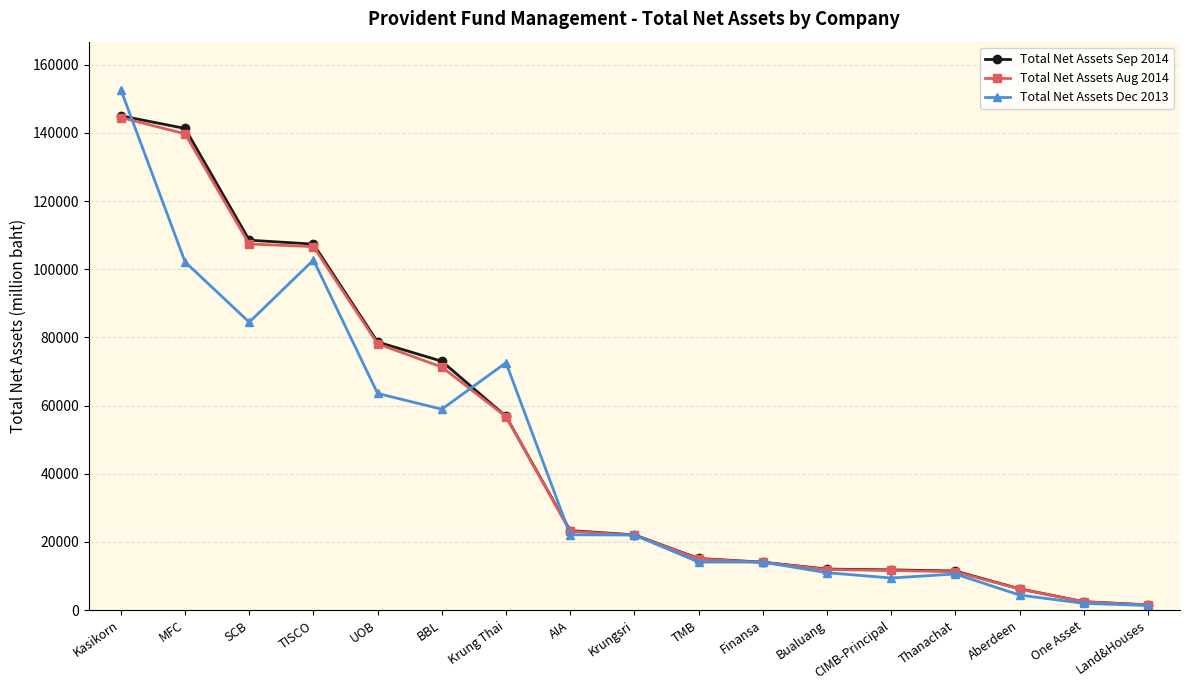

How many data points does each series have?

17